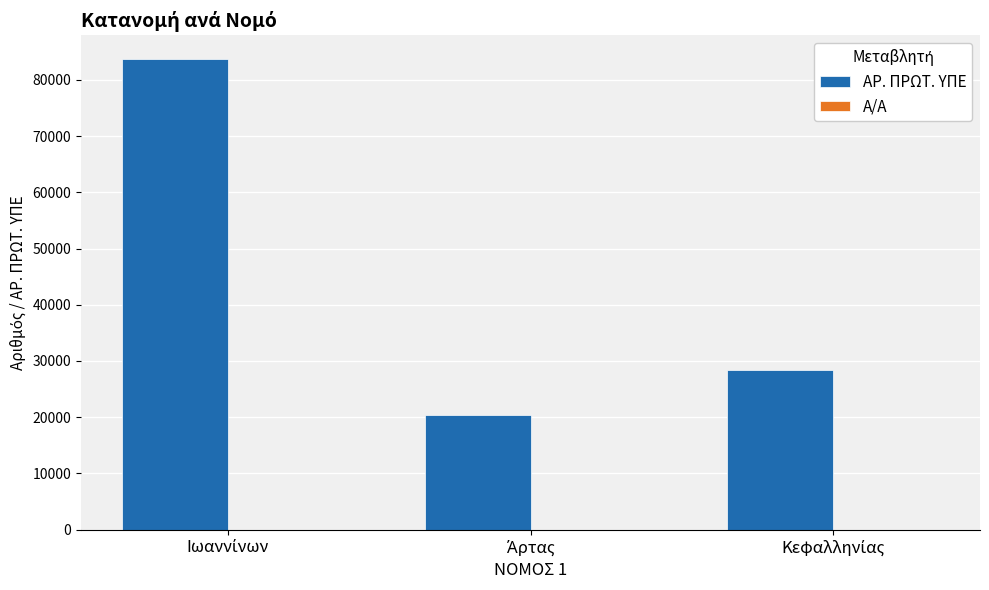

What is the sum of all ΑΡ. ΠΡΩΤ. ΥΠΕ values?

132636